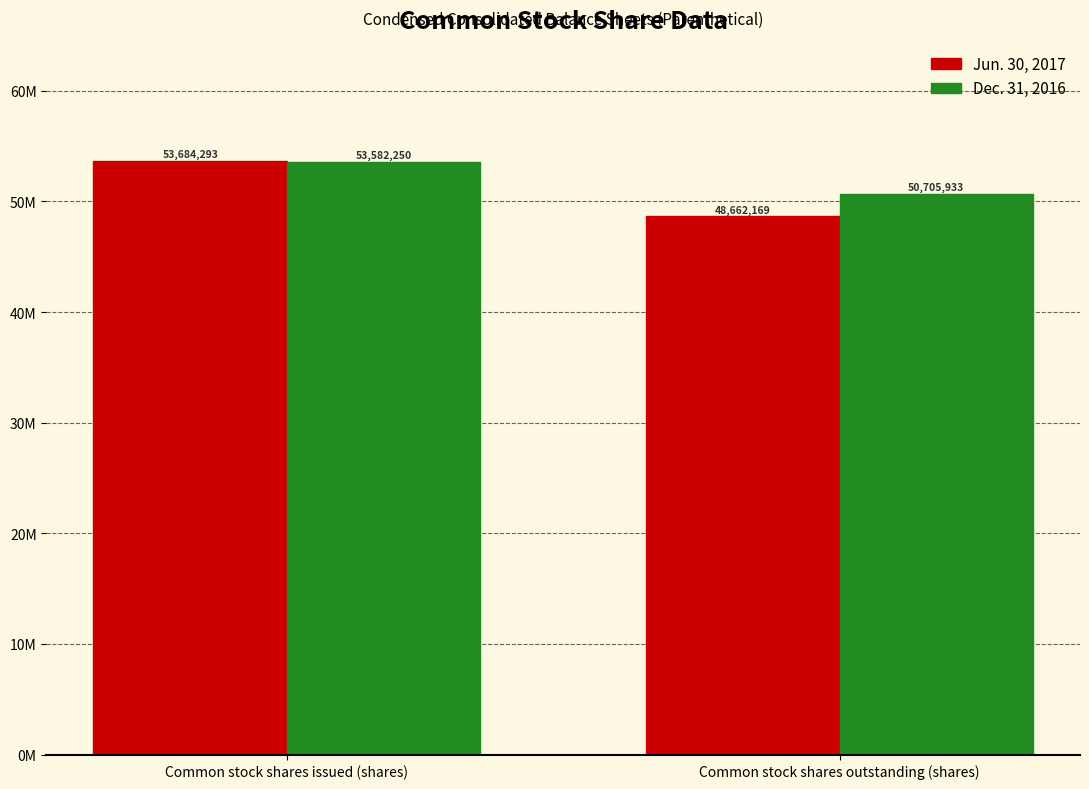

What position from the left is Common stock shares outstanding (shares)?

2